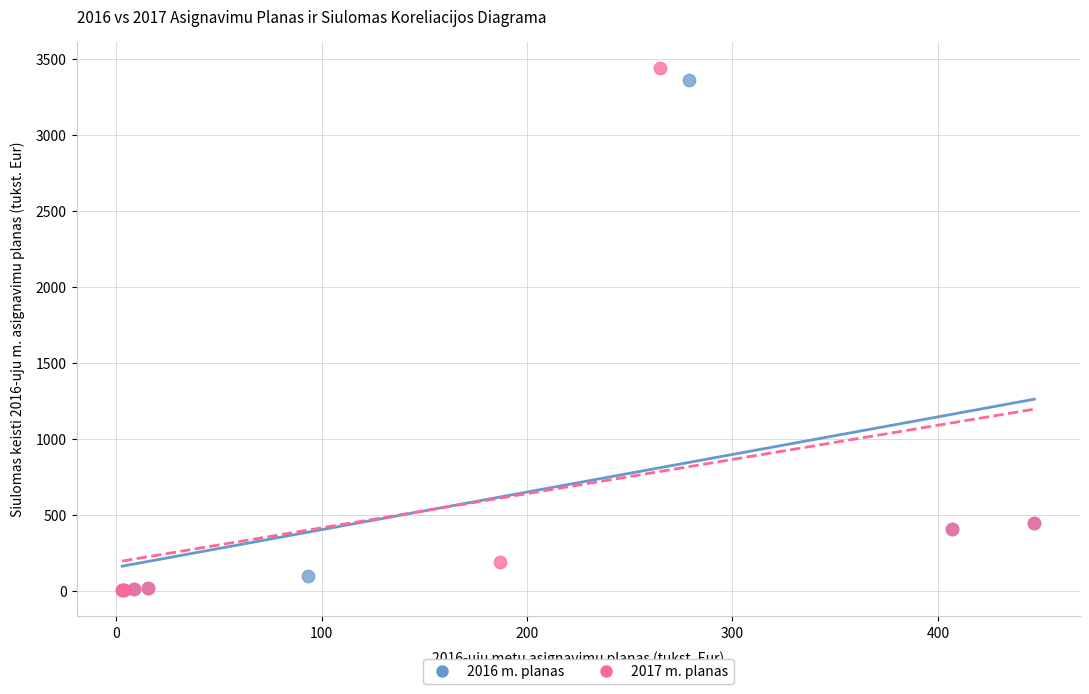

Which series has the widest spread of Y values?

2017 m. planas